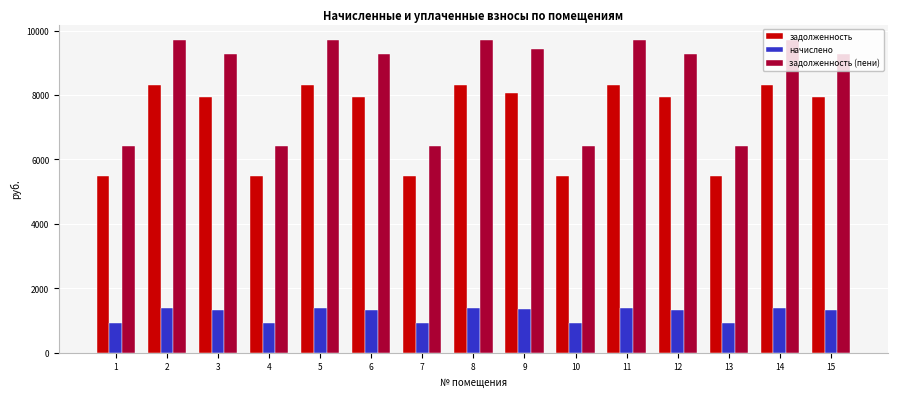

Rank the series by their maximum value, from highest to lowest.

задолженность (пени), задолженность, начислено